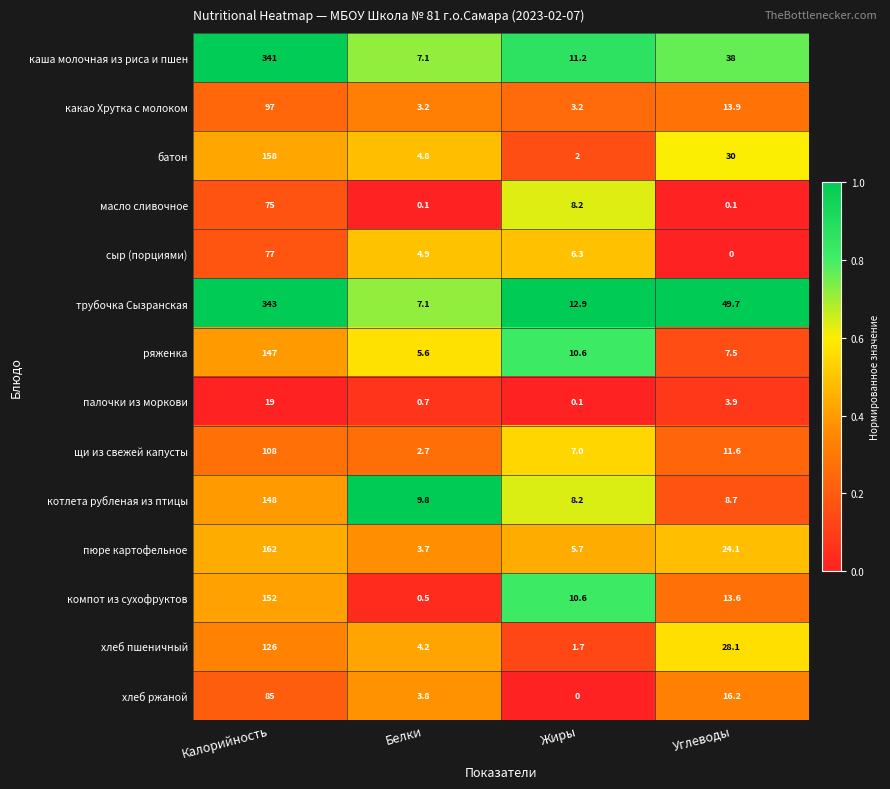

List the series in order of their peak value, lowest first.

палочки из моркови, масло сливочное, сыр (порциями), хлеб ржаной, какао Хрутка с молоком, щи из свежей капусты, хлеб пшеничный, ряженка, котлета рубленая из птицы, компот из сухофруктов, батон, пюре картофельное, каша молочная из риса и пшен, трубочка Сызранская